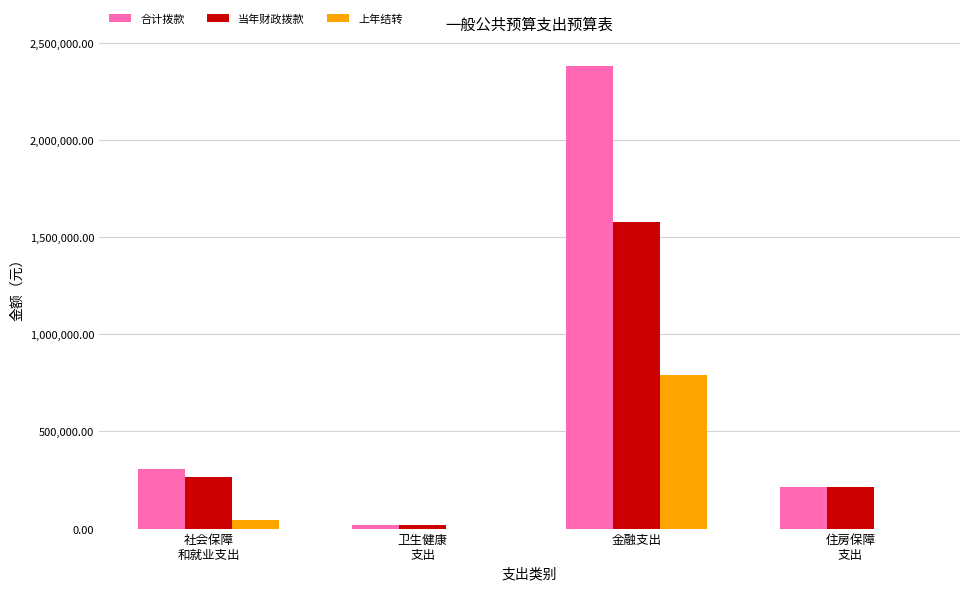

At which label does 合计拨款 reach its peak?

金融支出